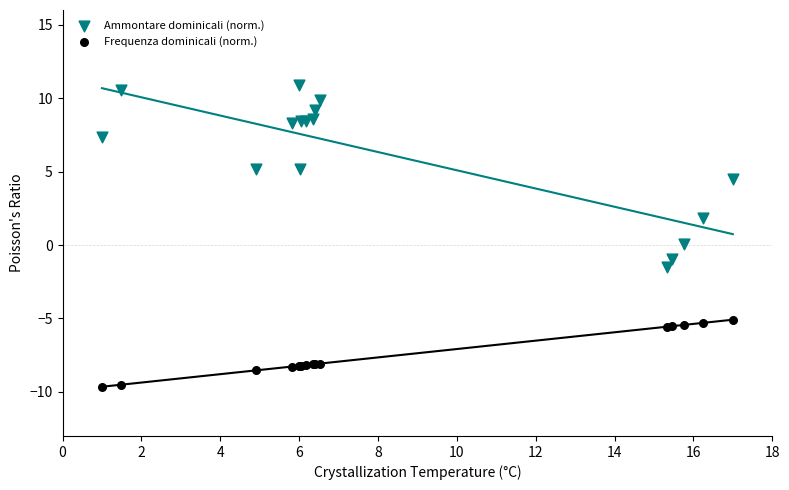

In the Ammontare dominicali (norm.) series, what Y value is closest to 4?

4.5